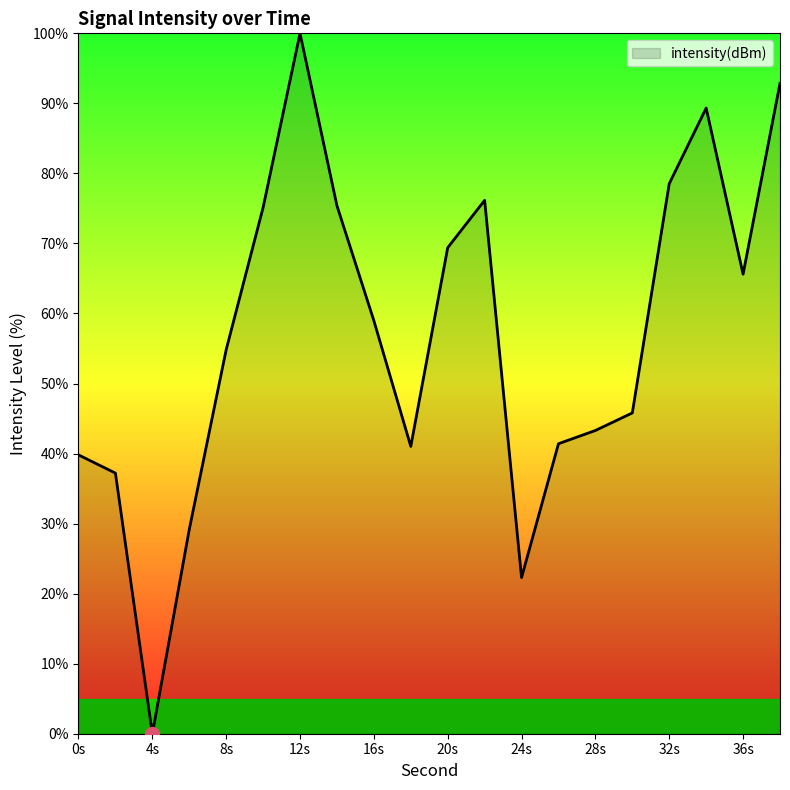

What is the greatest value displayed?

100.0